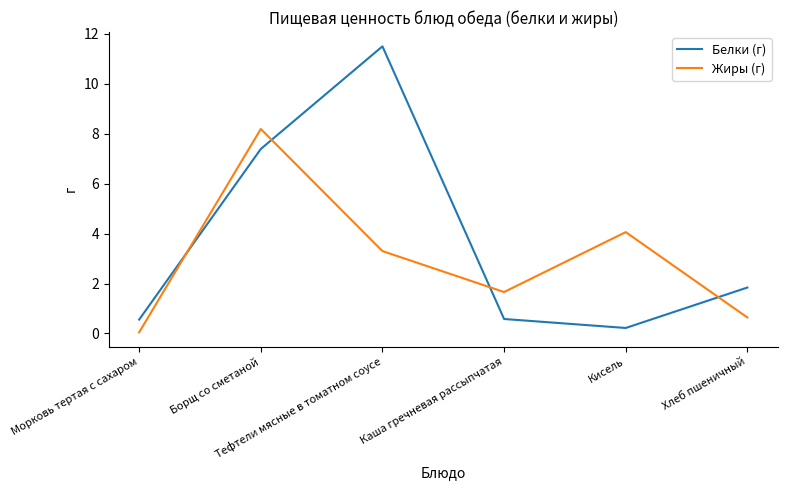

True or false: Жиры (г) has more than 0 interior local peaks.

True